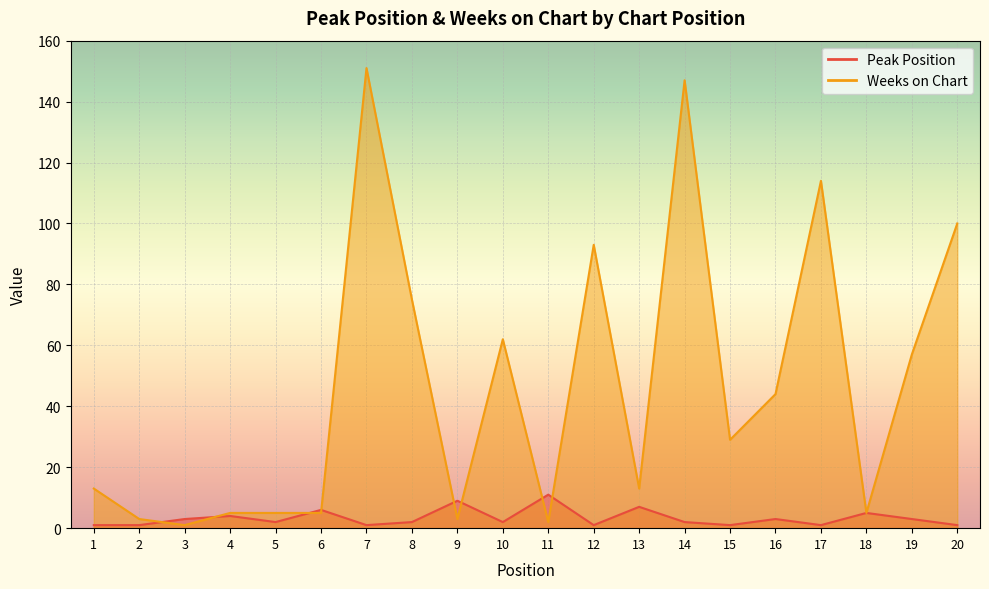

What are all the series names shown in the legend?

Peak Position, Weeks on Chart